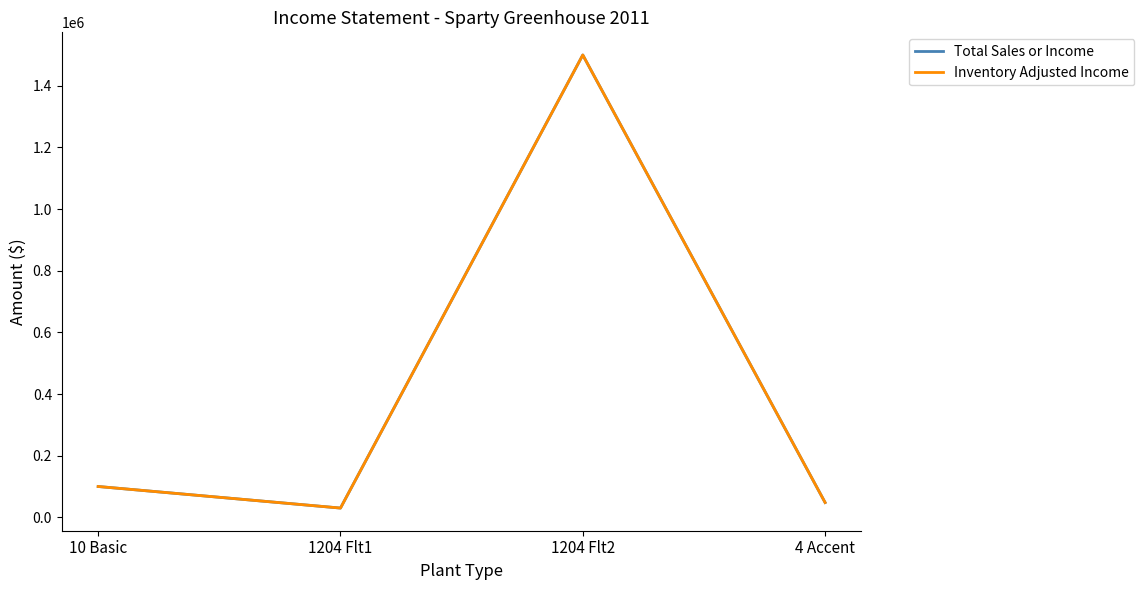

Is this an area chart (filled region under the line)?

No